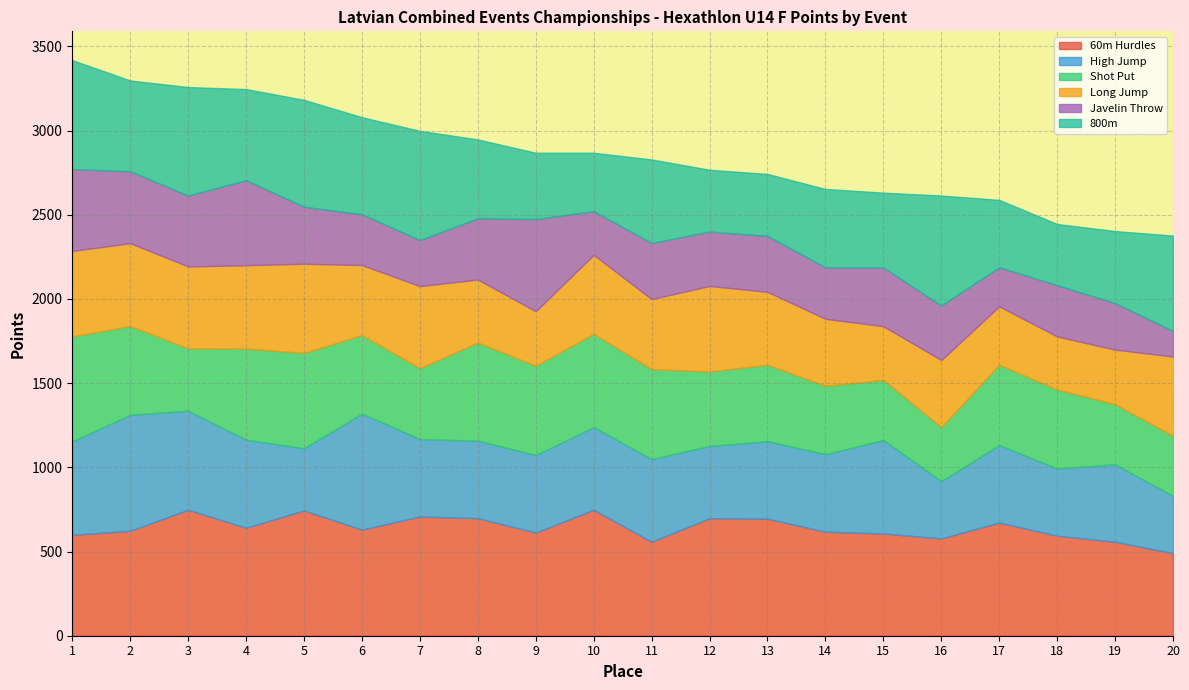

Between 7 and 4, which is larger?

7